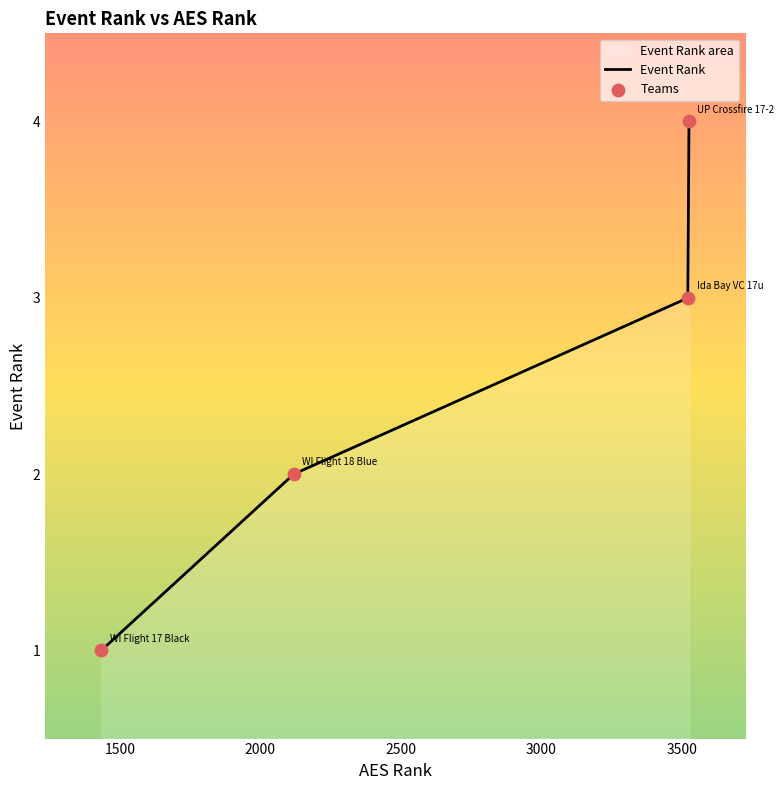

What is the change in value from 2119 to 3523?

+1